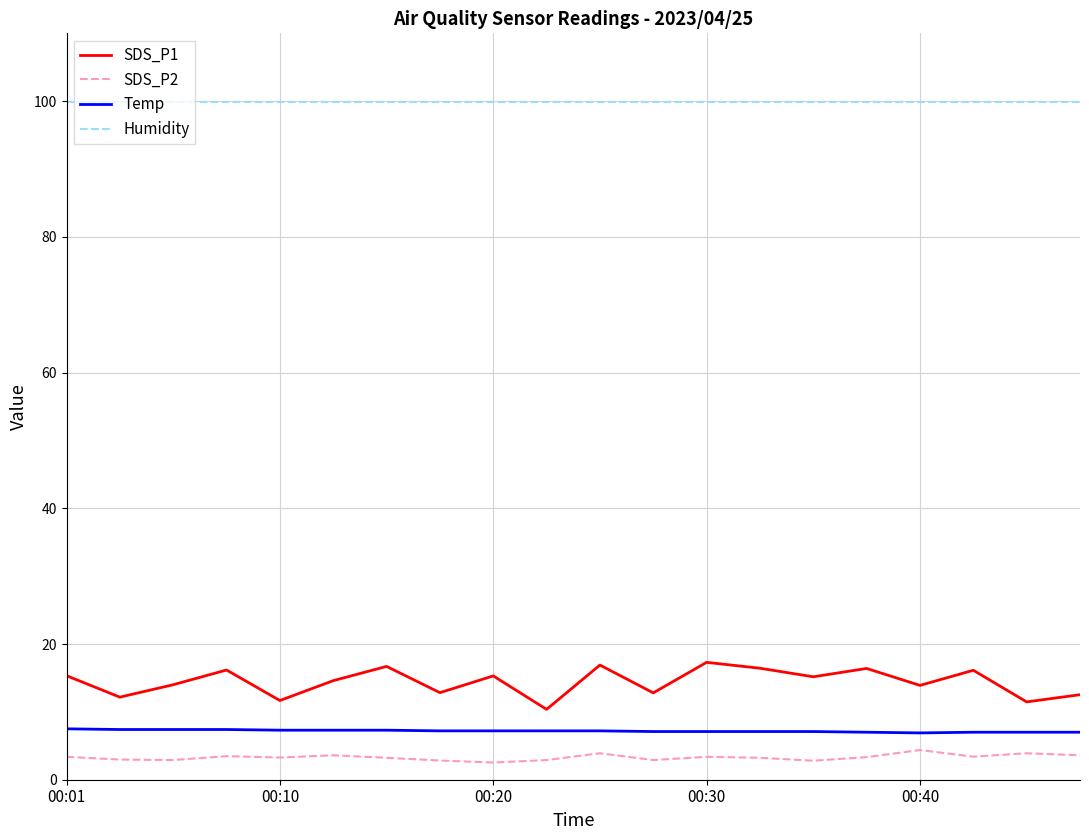

What is the maximum value for SDS_P2?

4.4